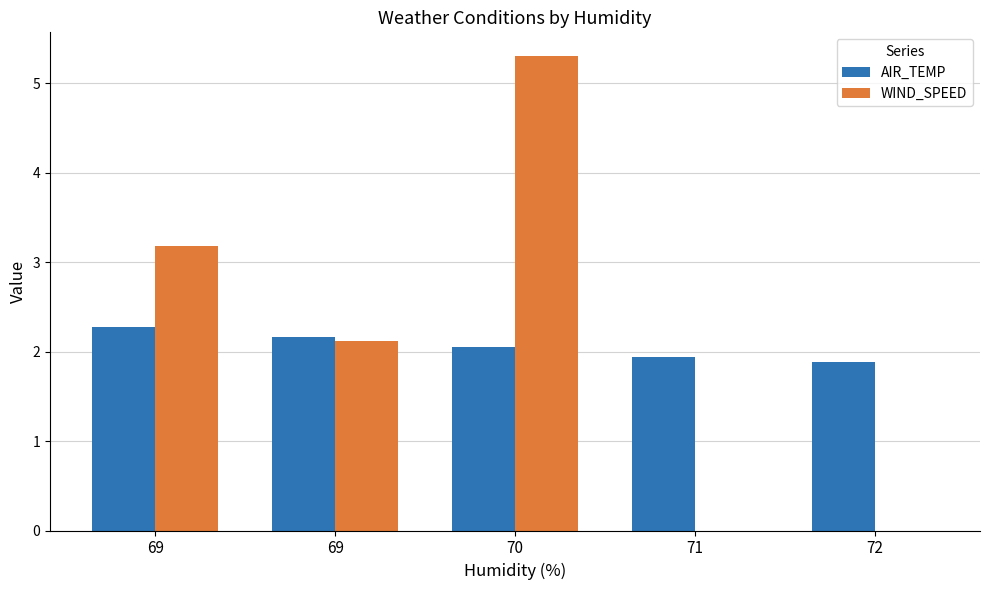

Reading left to right, transcribe all the data shown in this chart.

AIR_TEMP: 2.3	2.2	2.1	1.9	1.9
WIND_SPEED: 3.2	2.1	5.3	0.0	0.0